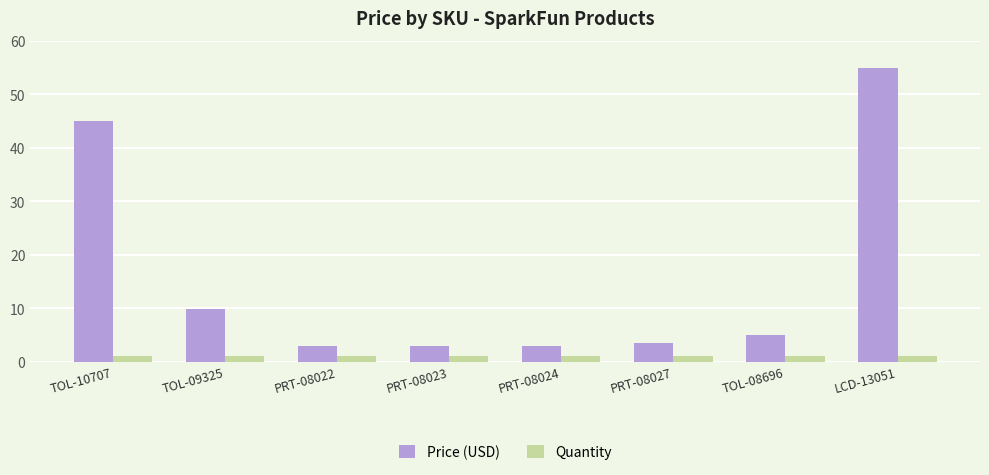

Rank the series at TOL-08696 from highest to lowest value.

Price (USD), Quantity